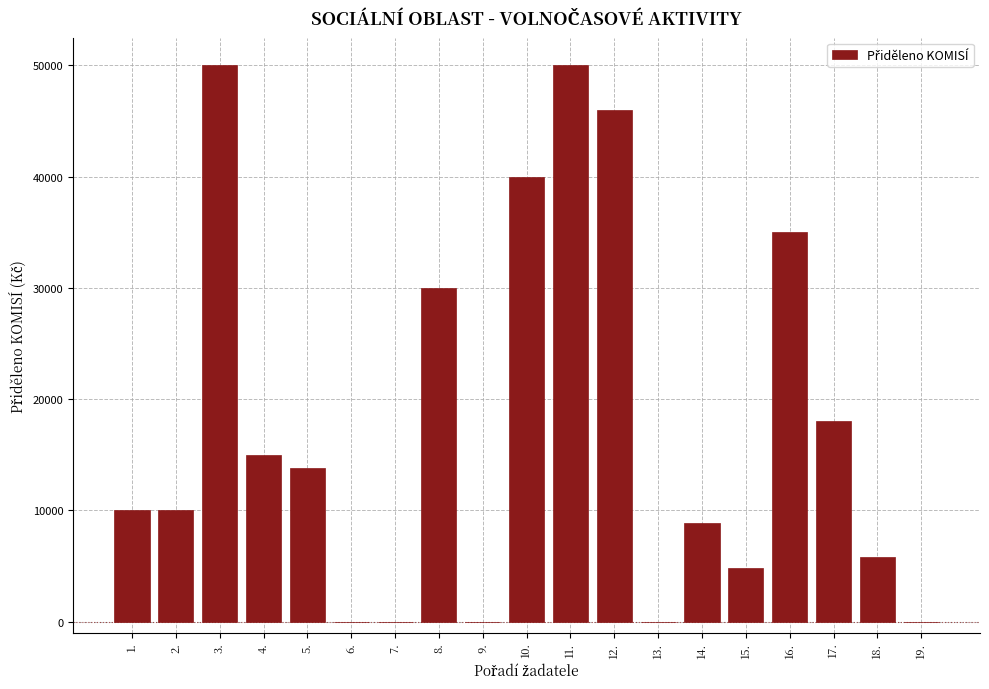

Reading left to right, what are all the values shown in this chart?

1.=10000	2.=10000	3.=50000	4.=15000	5.=13800	6.=0	7.=0	8.=30000	9.=0	10.=40000	11.=50000	12.=46000	13.=0	14.=8875	15.=4840	16.=35000	17.=18000	18.=5820	19.=0